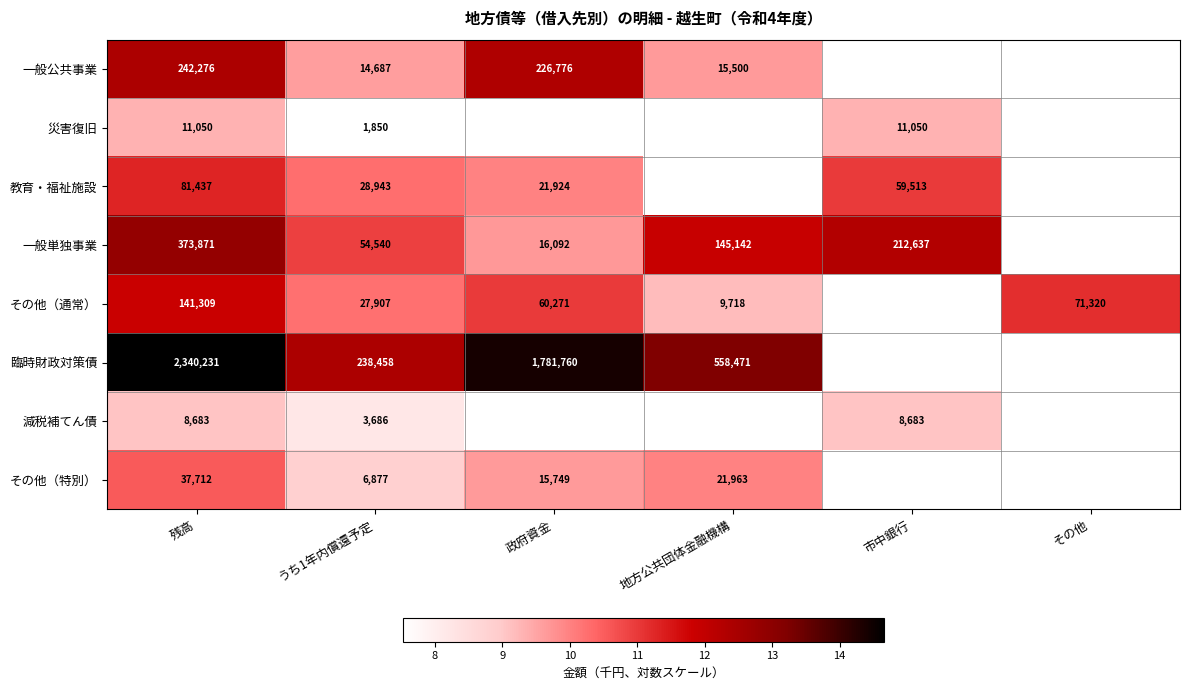

What is the minimum value for 一般単独事業?

9.7